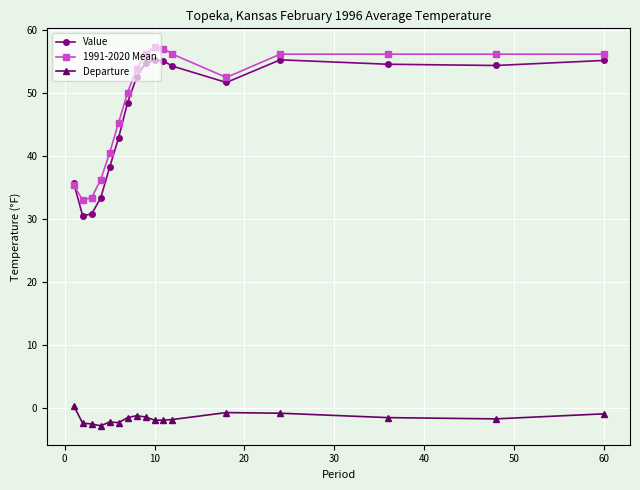

Which series has the largest range (max minus min)?

Value